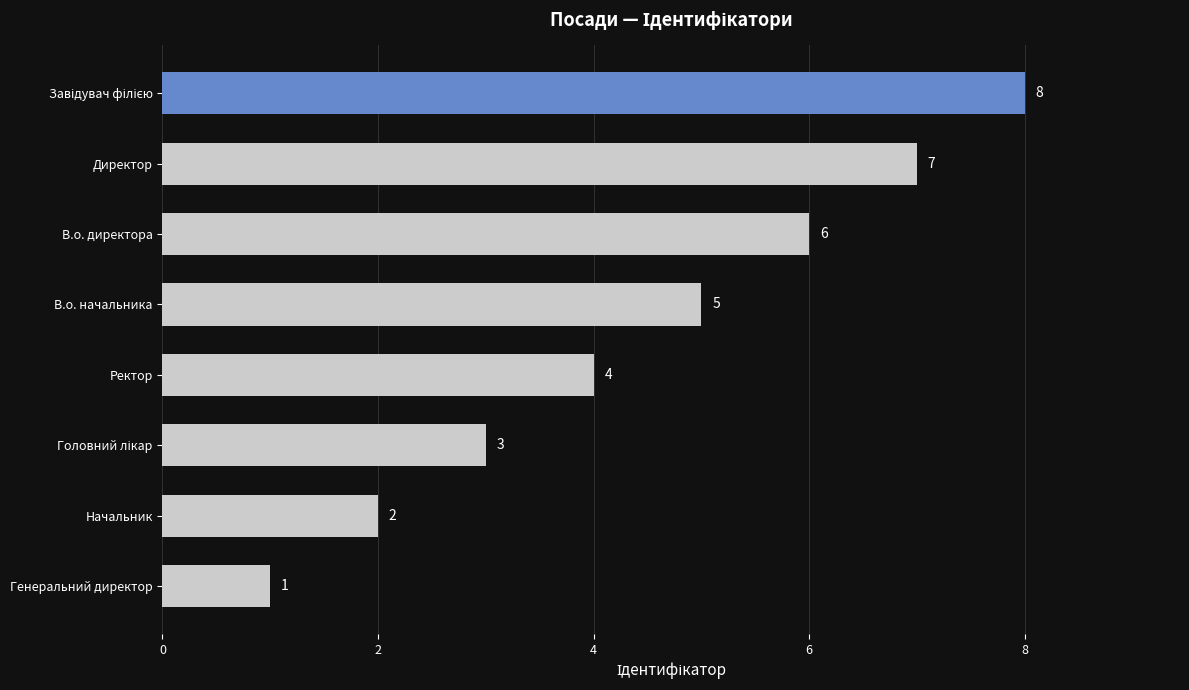

Approximately how many times larger is the value at Ректор compared to Генеральний директор?

4.0